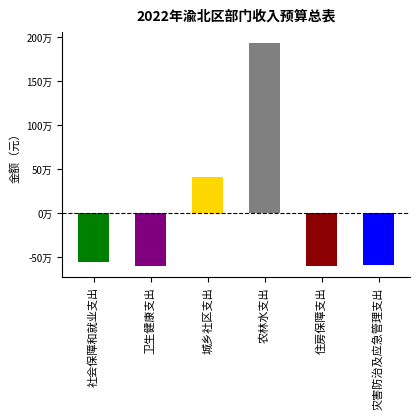

What is the label of the 1st bar from the right?

灾害防治及应急管理支出